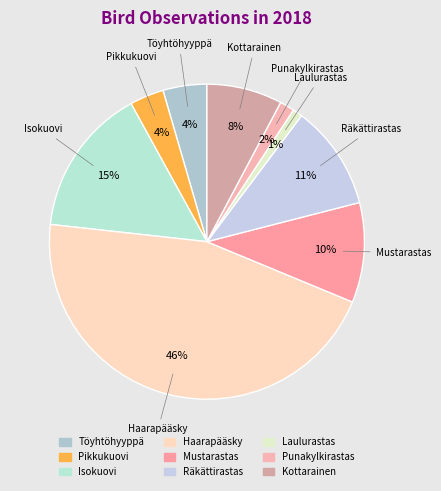

To the nearest percent, what portion does Mustarastas represent?

10%